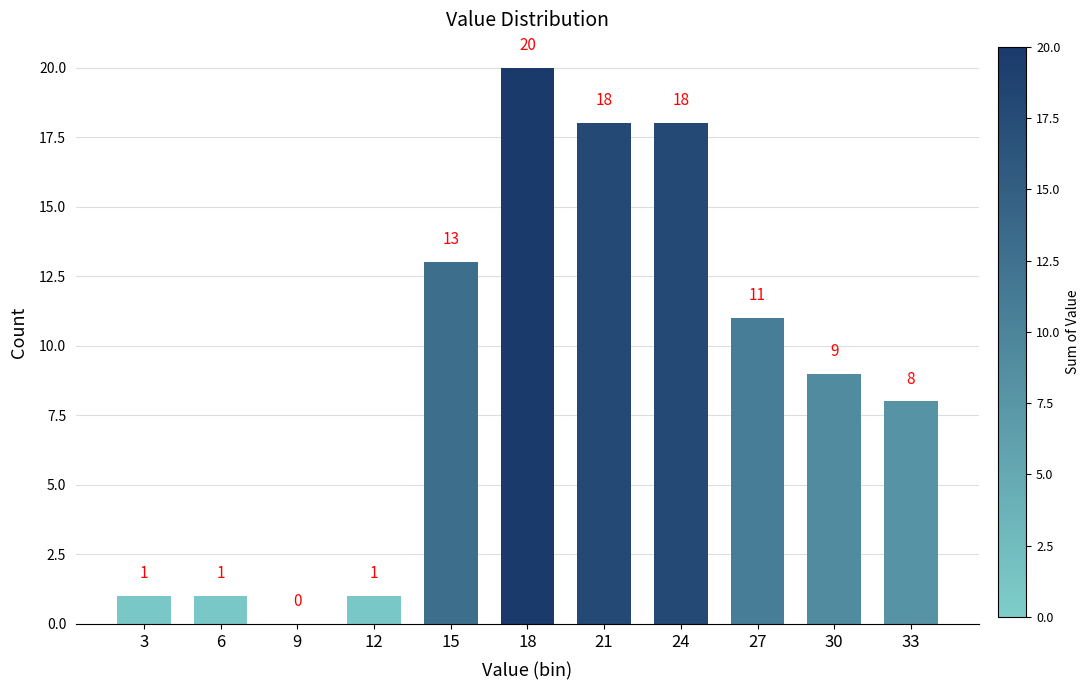

Reading right to left, what are all the values shown in this chart?

33=8	30=9	27=11	24=18	21=18	18=20	15=13	12=1	9=0	6=1	3=1